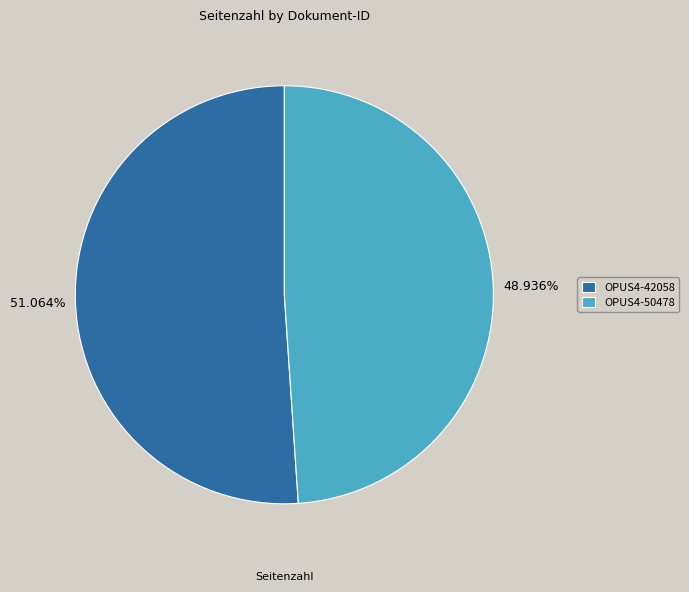

The OPUS4-42058 slice represents 51% of the pie. True or false?

True